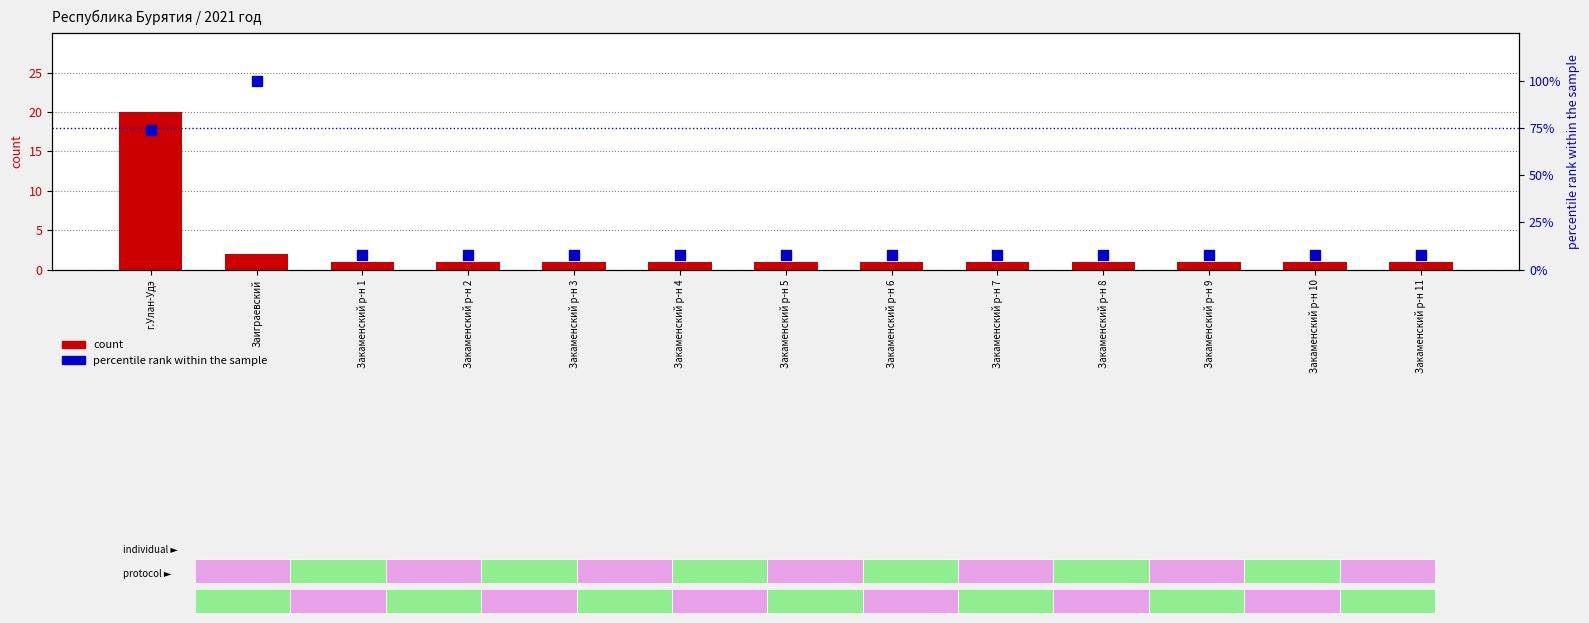

What are all the series names shown in the legend?

count, percentile rank within the sample